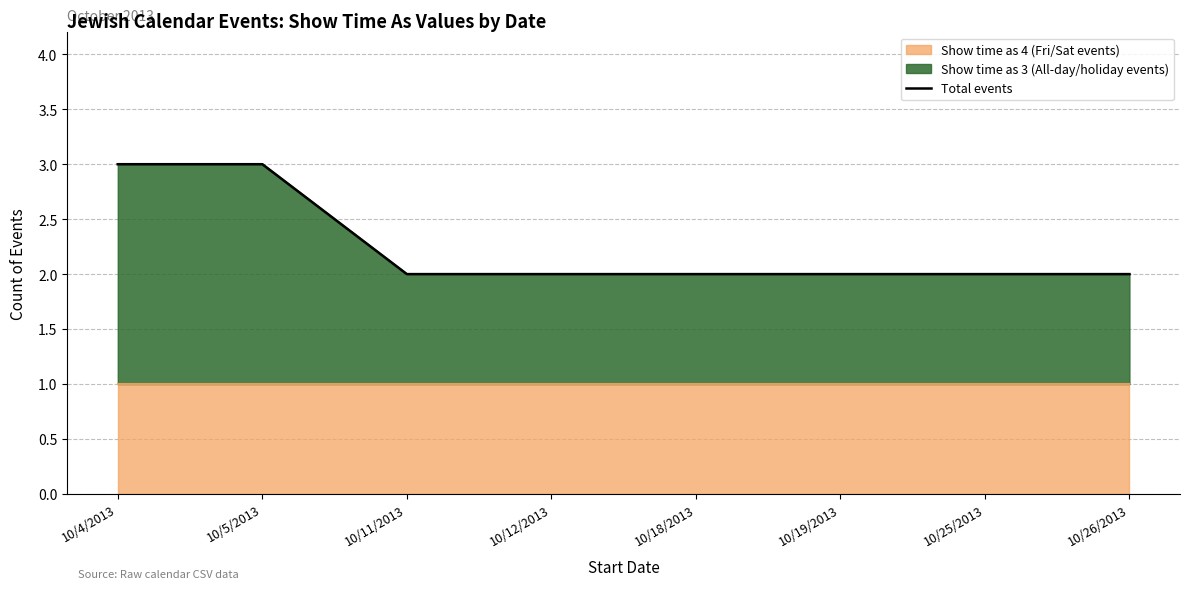

What is the approximate value at 10/4/2013?

3